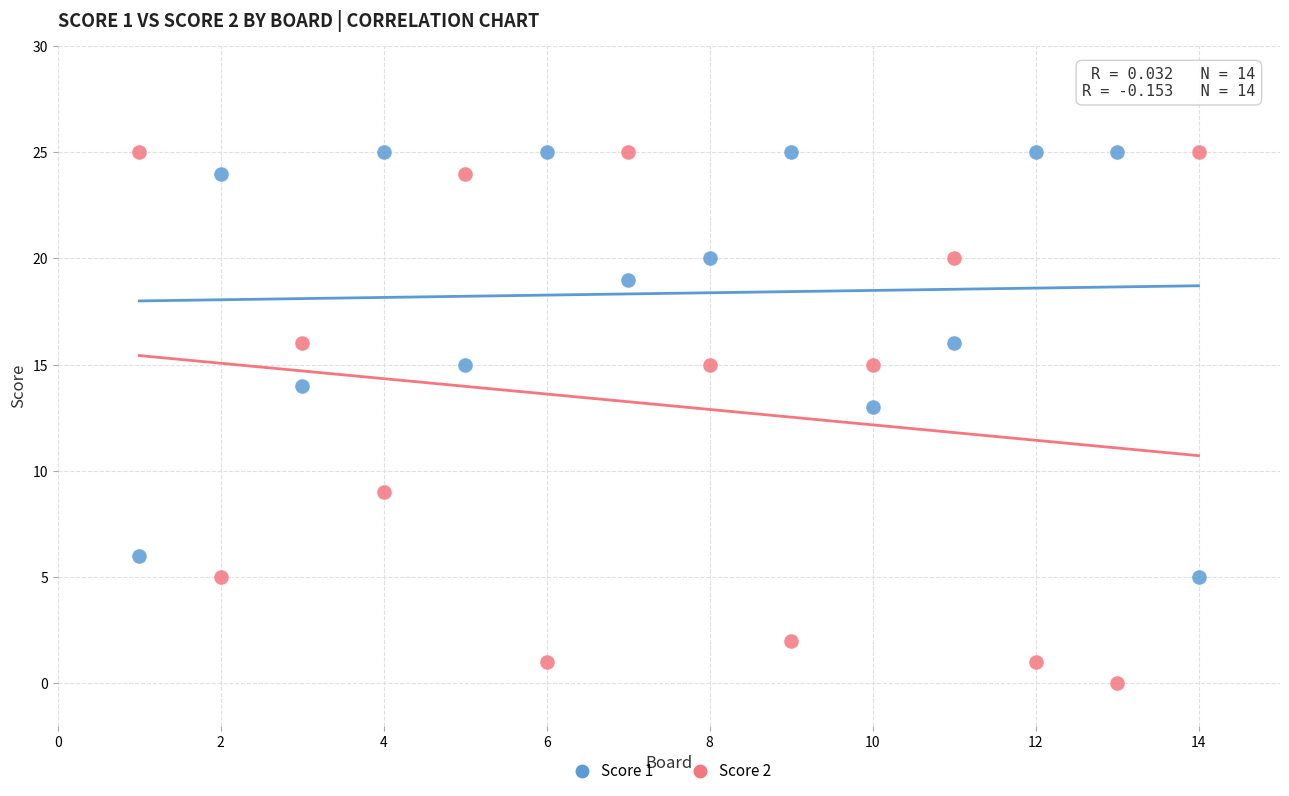

Which series contains the lowest Y value?

Score 2